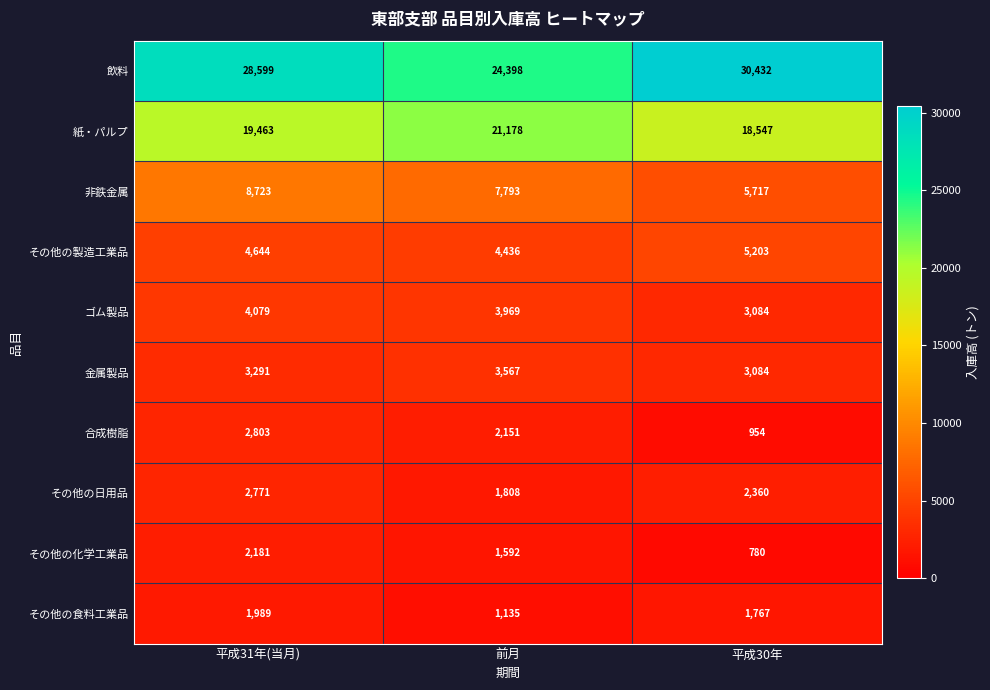

At 前月, list the series in order from smallest to largest.

その他の食料工業品, その他の化学工業品, その他の日用品, 合成樹脂, 金属製品, ゴム製品, その他の製造工業品, 非鉄金属, 紙・パルプ, 飲料